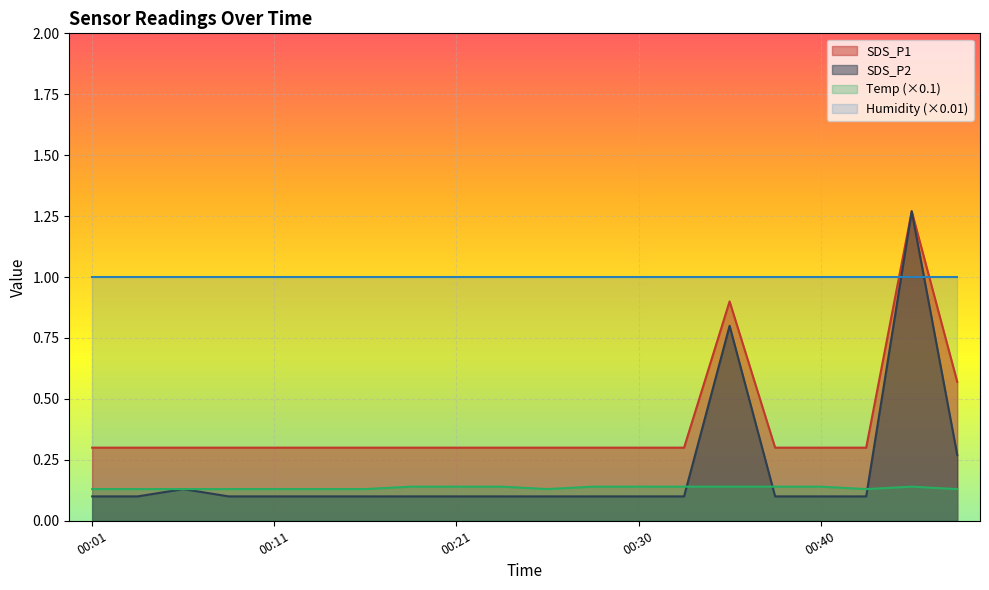

Between 00:43 and 00:45, which series saw the biggest shift?

SDS_P2